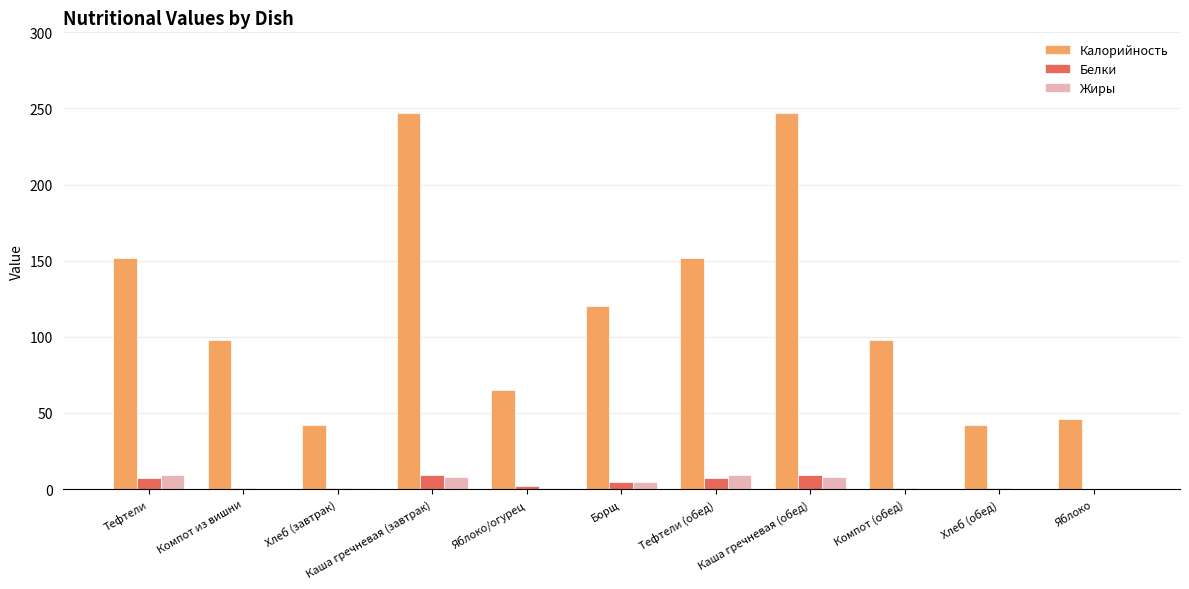

What is the sum of all Белки values?

43